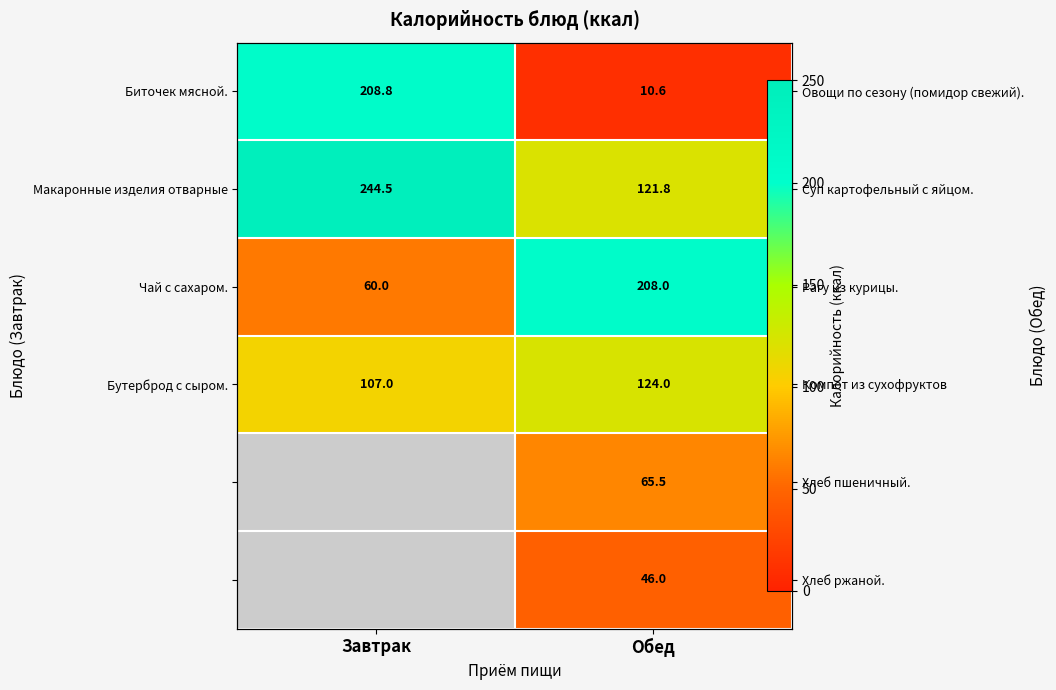

Between Завтрак and Обед, which series saw the biggest shift?

Биточек мясной.